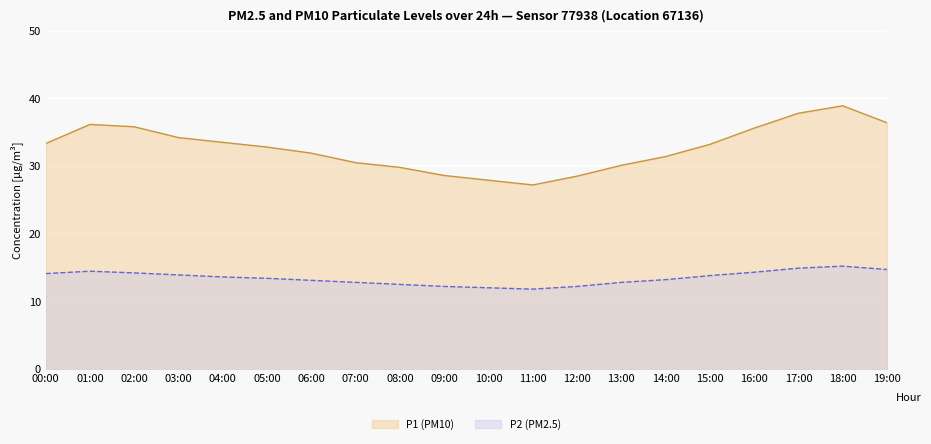

What is the difference between the P1 values at 14:00 and 18:00?

7.5